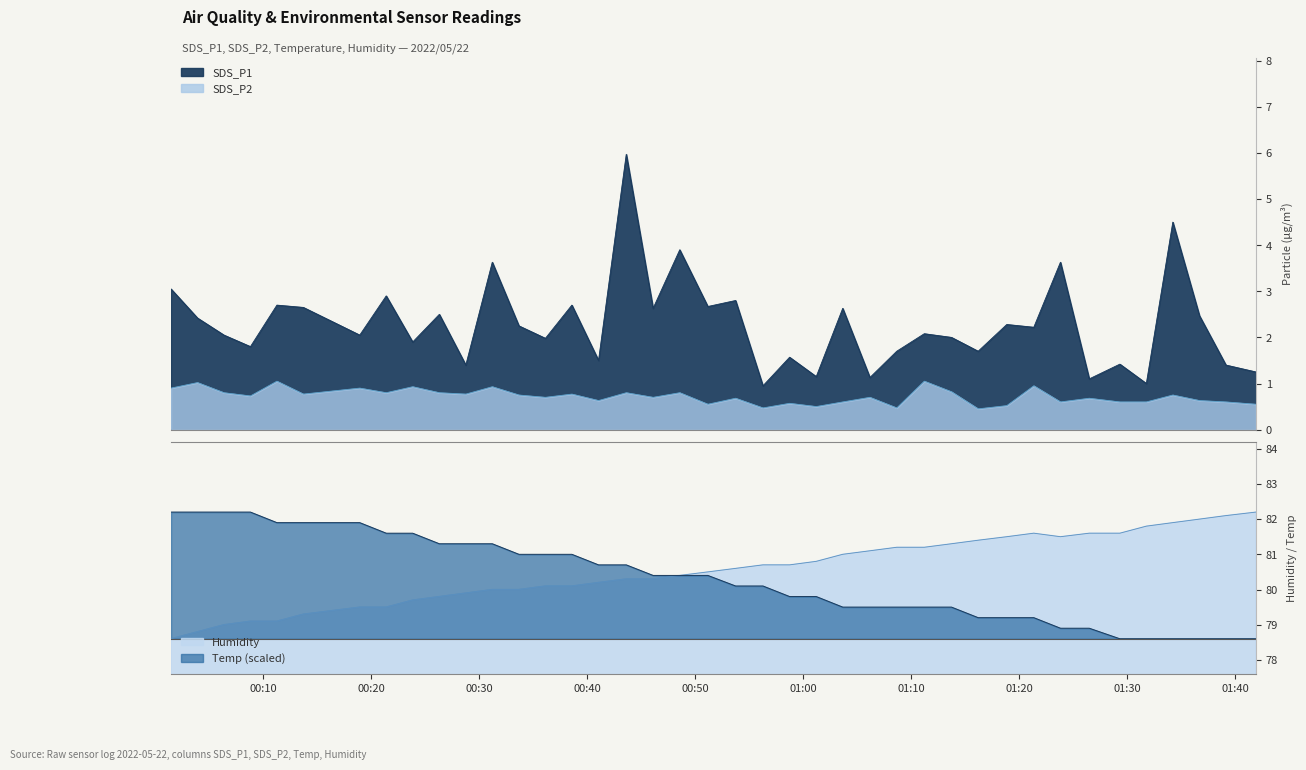

True or false: SDS_P1 and SDS_P2 cross at least once.

False